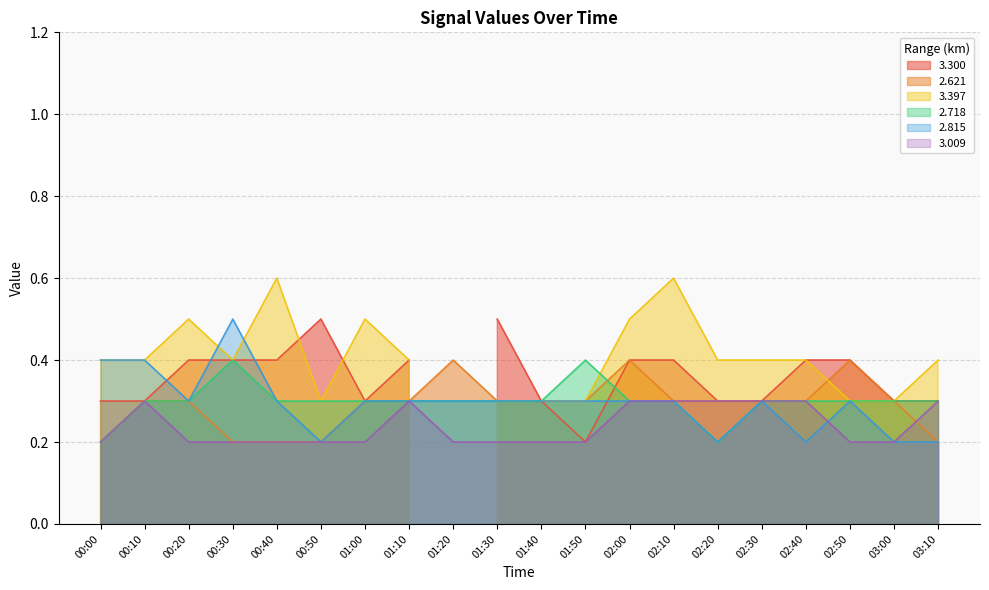

What is the approximate value of 2.621 at 01:20?

0.4